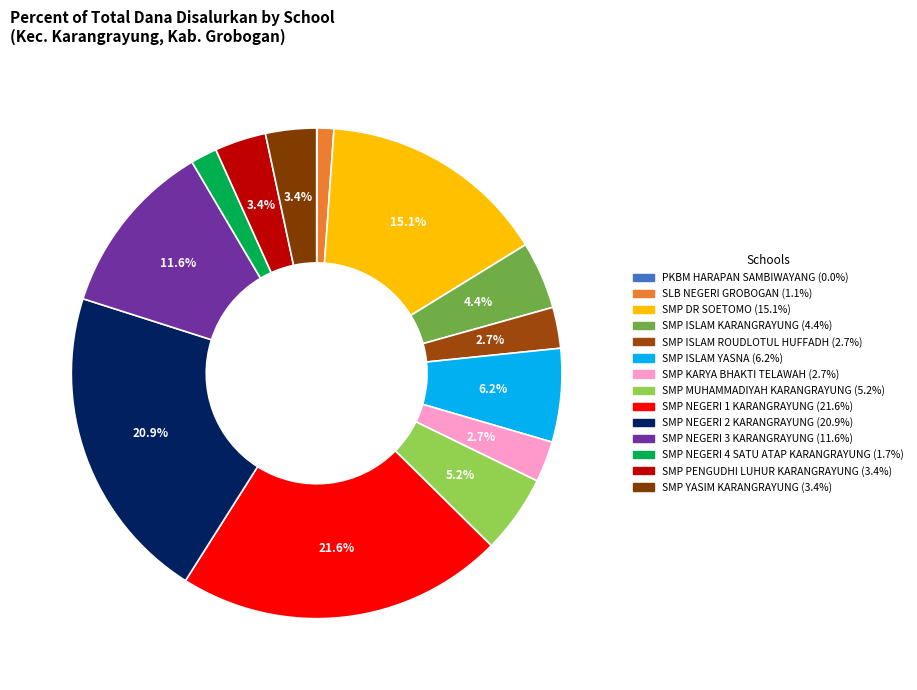

How much of the chart is everything except SMP NEGERI 3 KARANGRAYUNG?

88.4%